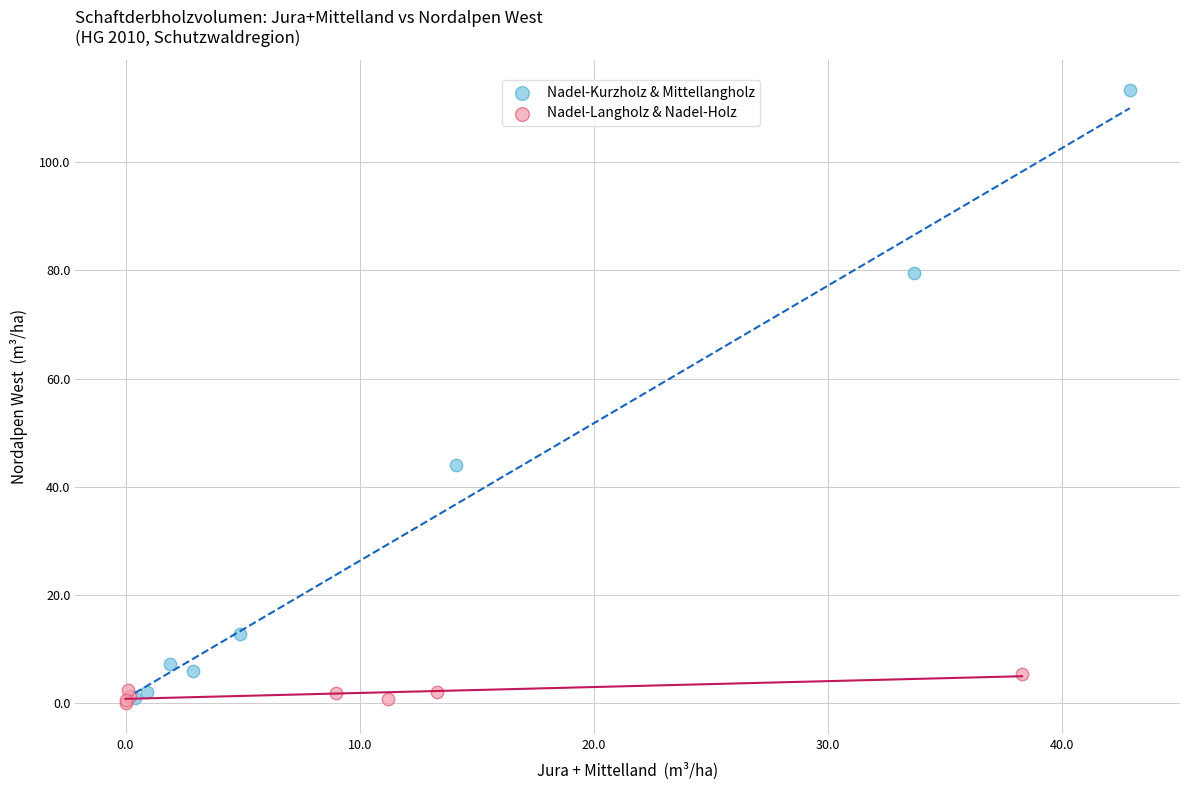

Which series has the largest Y range (max minus min)?

Nadel-Kurzholz & Mittellangholz